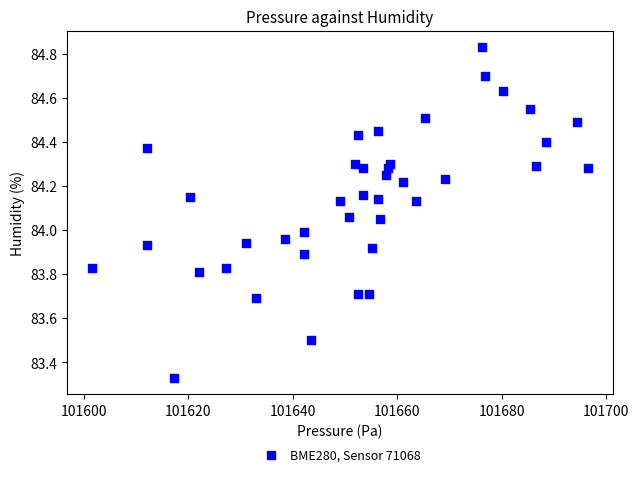

What is the range of Y values (max minus min)?

1.5